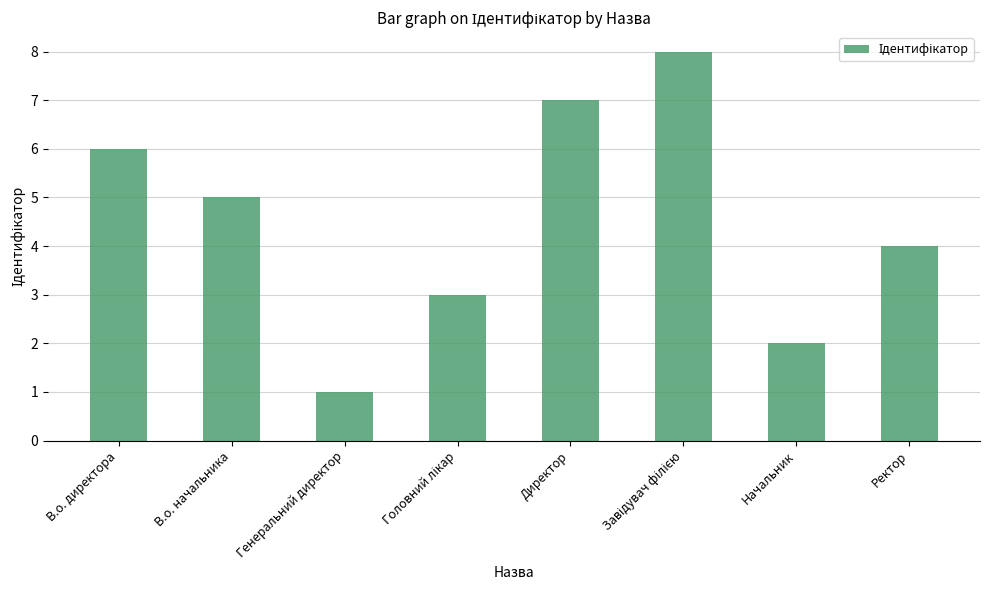

What is the difference between the maximum and second lowest values?

6